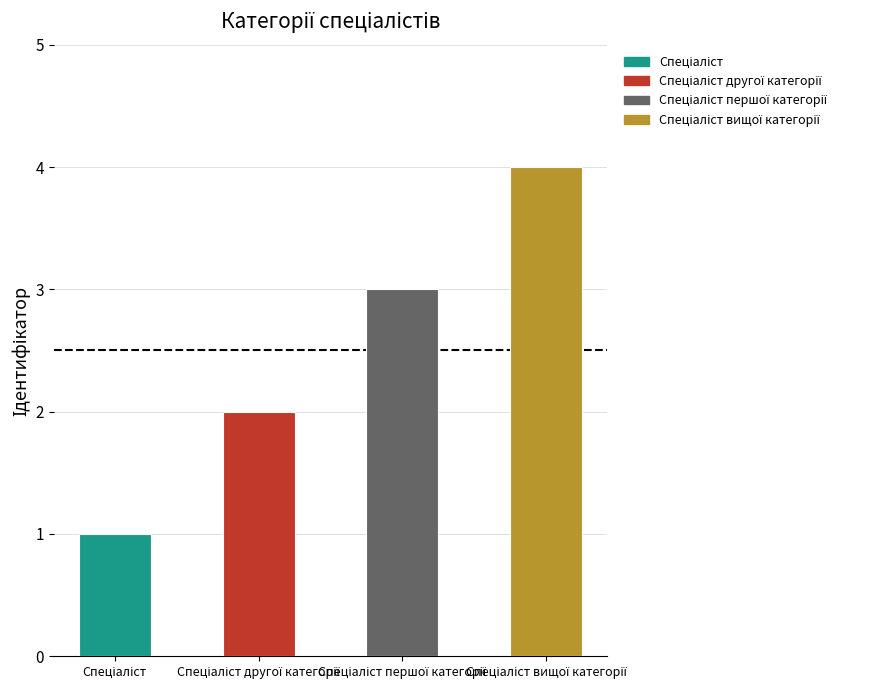

What is the ratio of the value at Спеціаліст першої категорії to the value at Спеціаліст другої категорії?

1.5